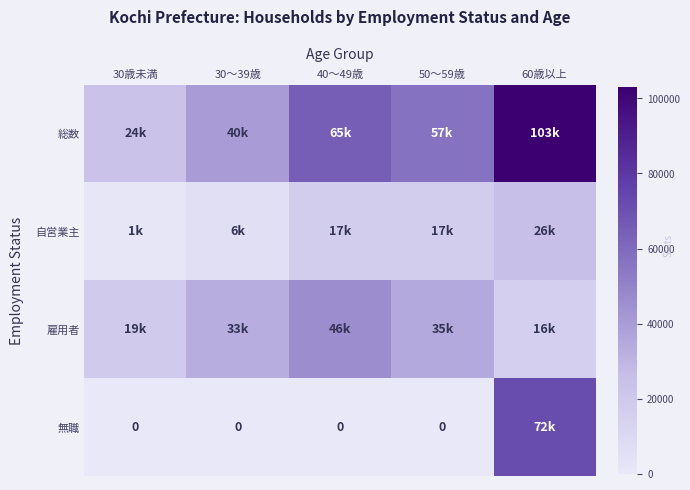

What is the maximum value for 雇用者?

46000